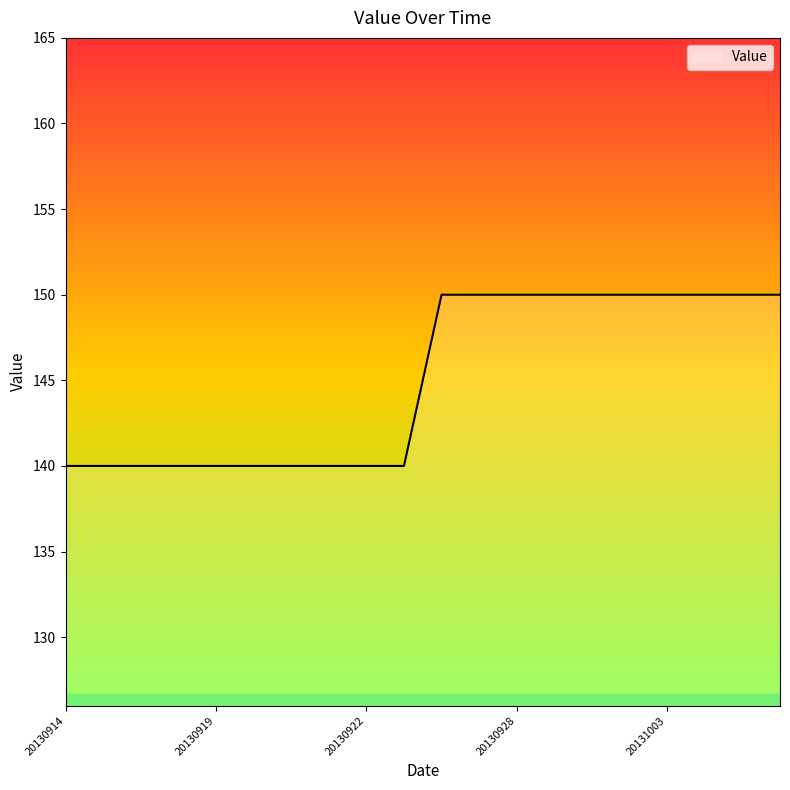

What is the maximum value shown in the chart?

150